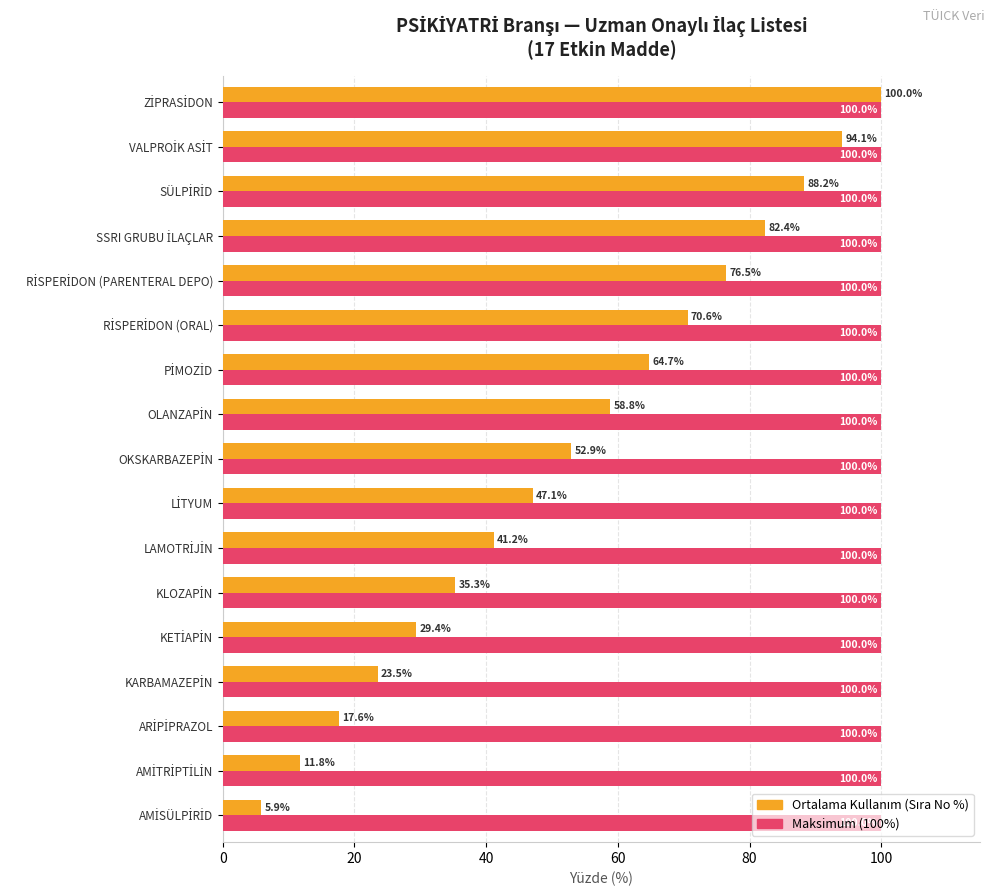

What is the minimum value shown in the chart?

5.9